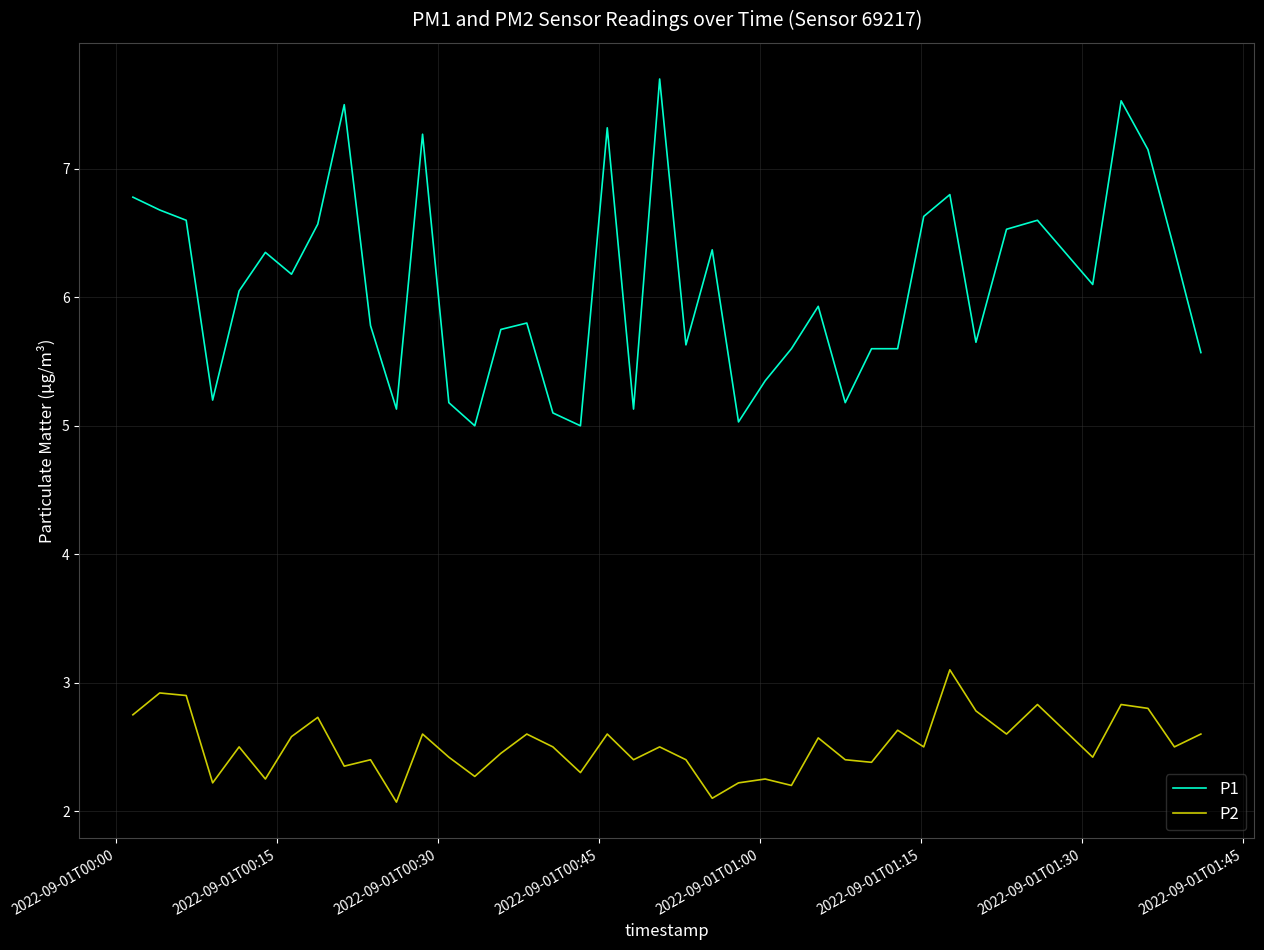

Which series has the largest total across all categories?

P1